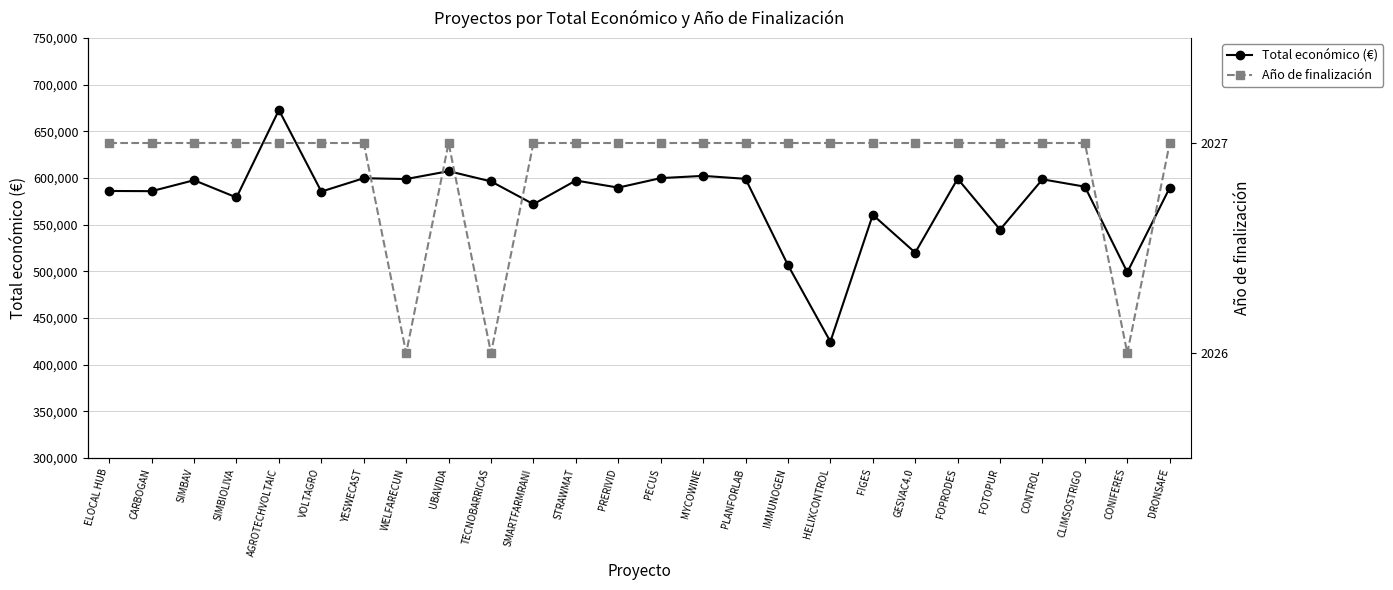

At which category is the sum across all series the highest?

AGROTECHVOLTAIC